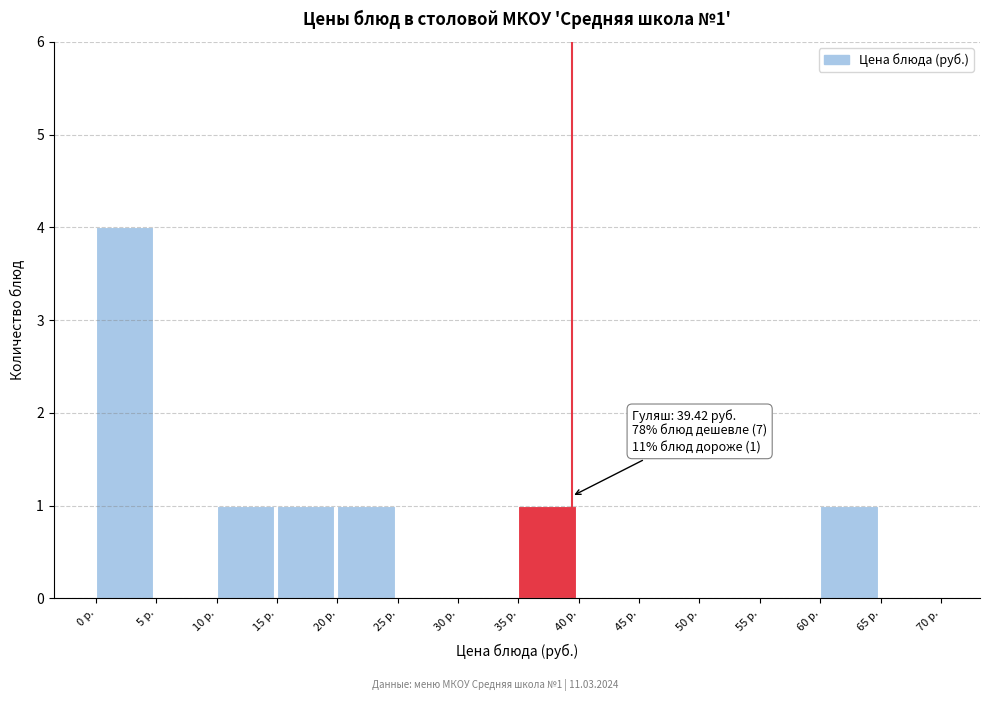

Which range on the x-axis has the tallest bar?

0 to 5